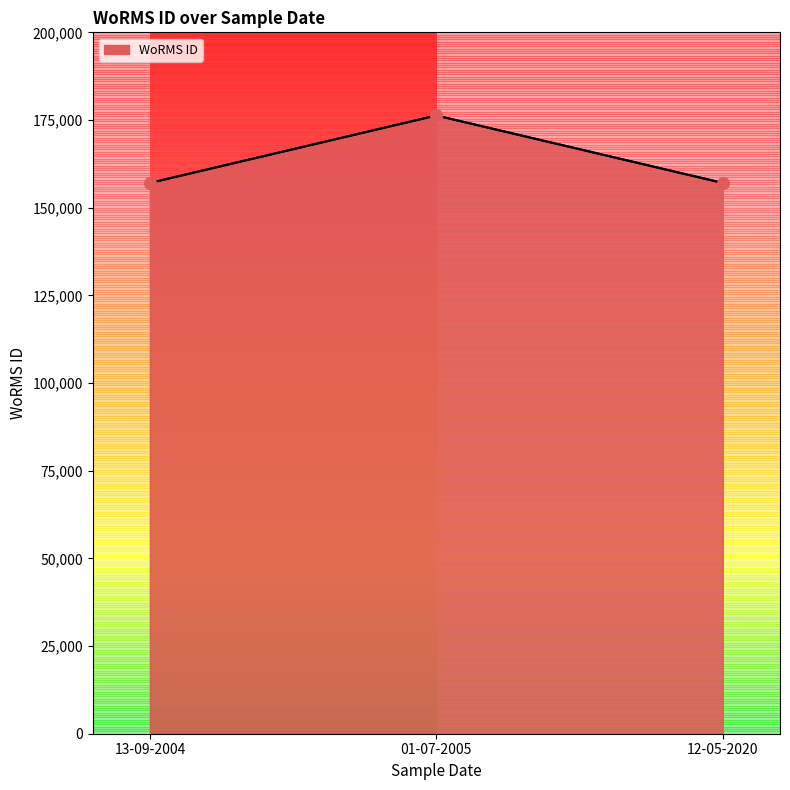

Approximately how many times larger is the value at 13-09-2004 compared to 12-05-2020?

1.0